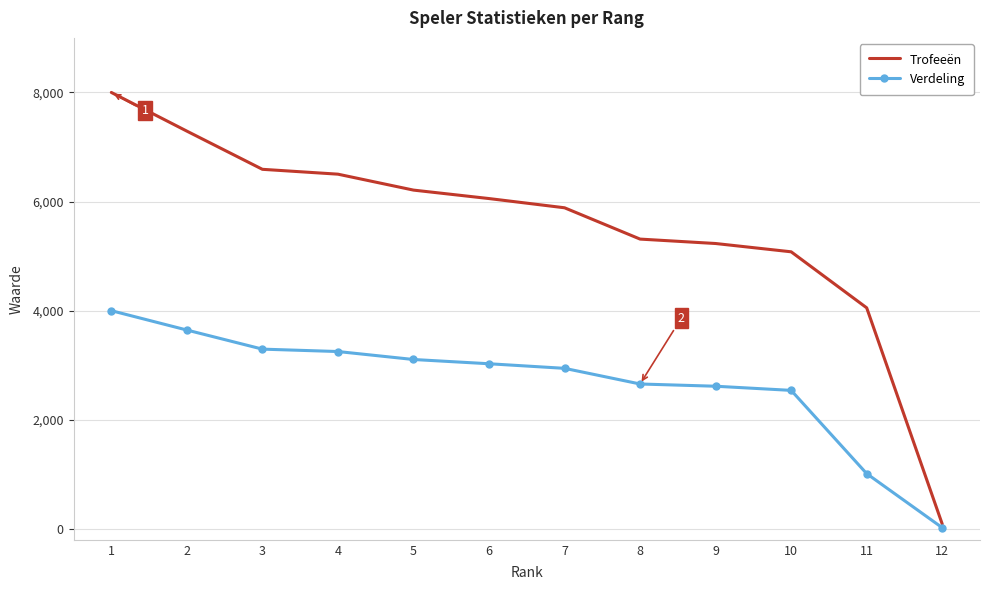

True or false: Trofeeën has a value of 6502 at 4.

True